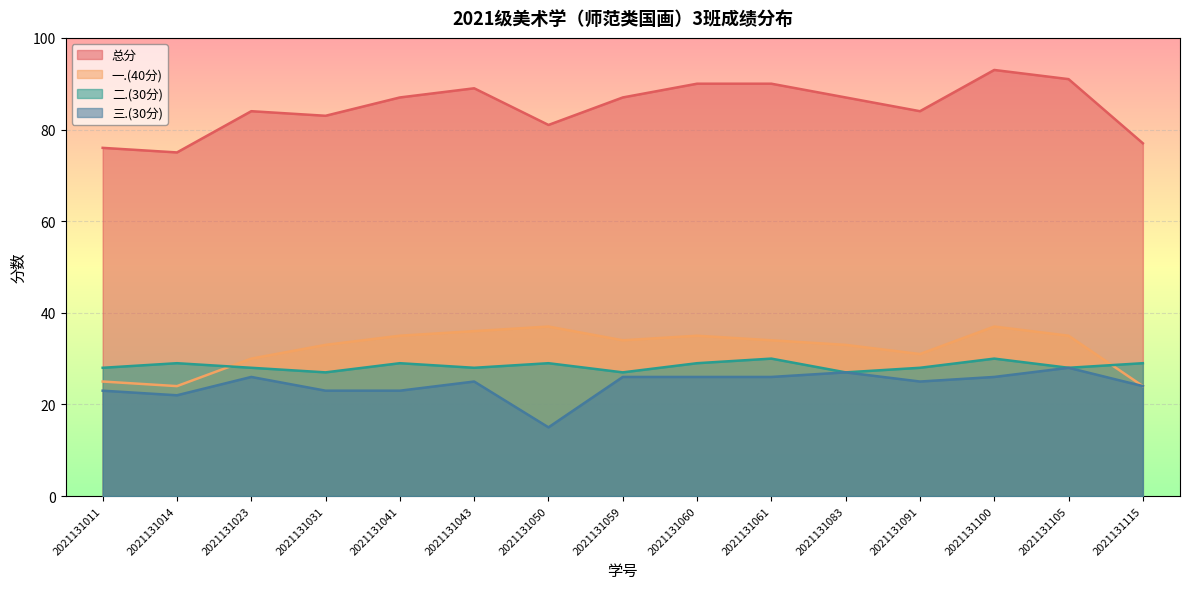

At how many categories does at least one series exceed 82?

11